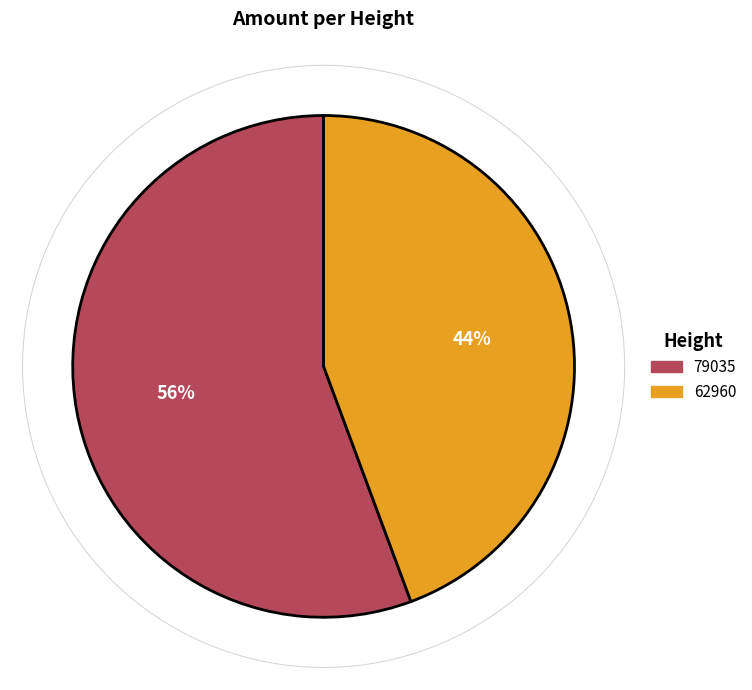

Count the number of slices in the pie.

2